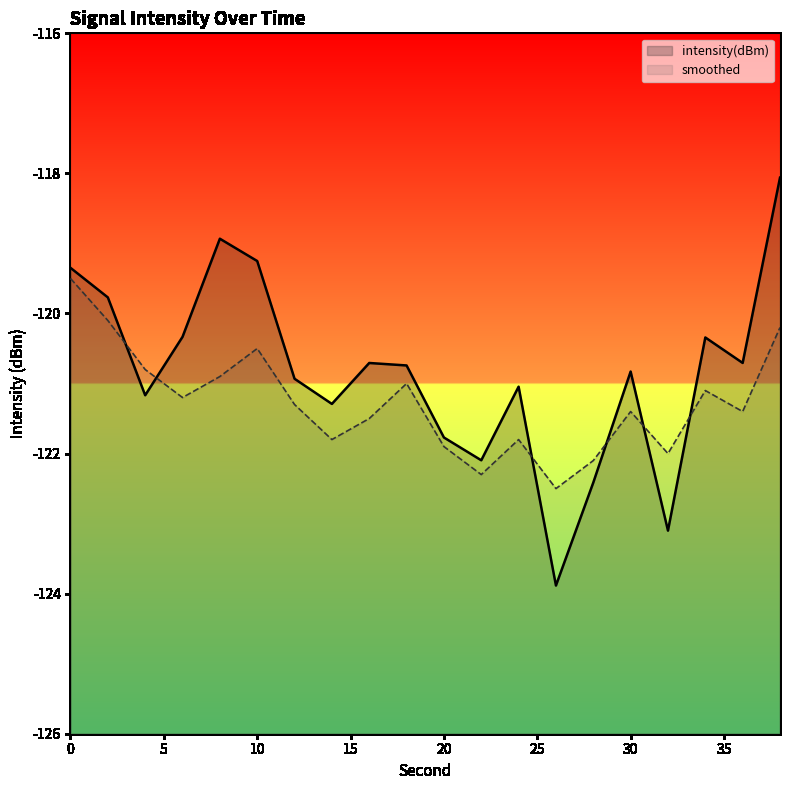

Which category has the lowest value across all series?

26